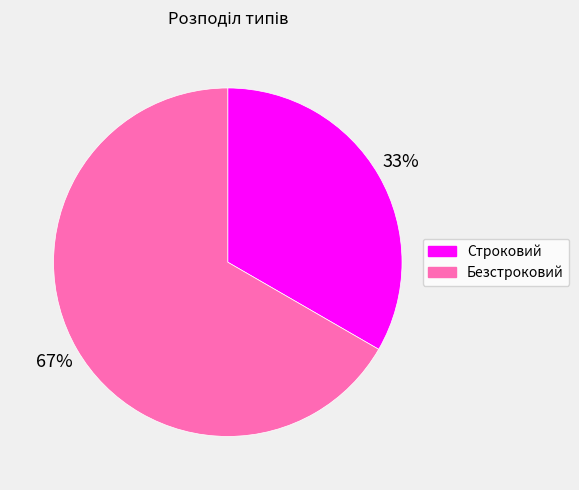

Combined, do Безстроковий and Строковий account for over 50%?

Yes